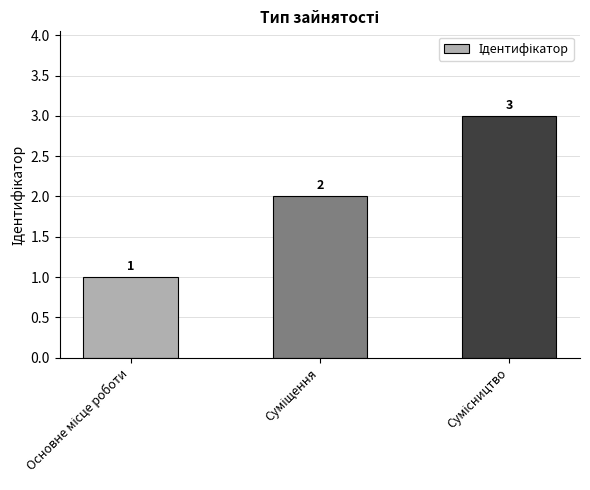

What is the greatest value displayed?

3